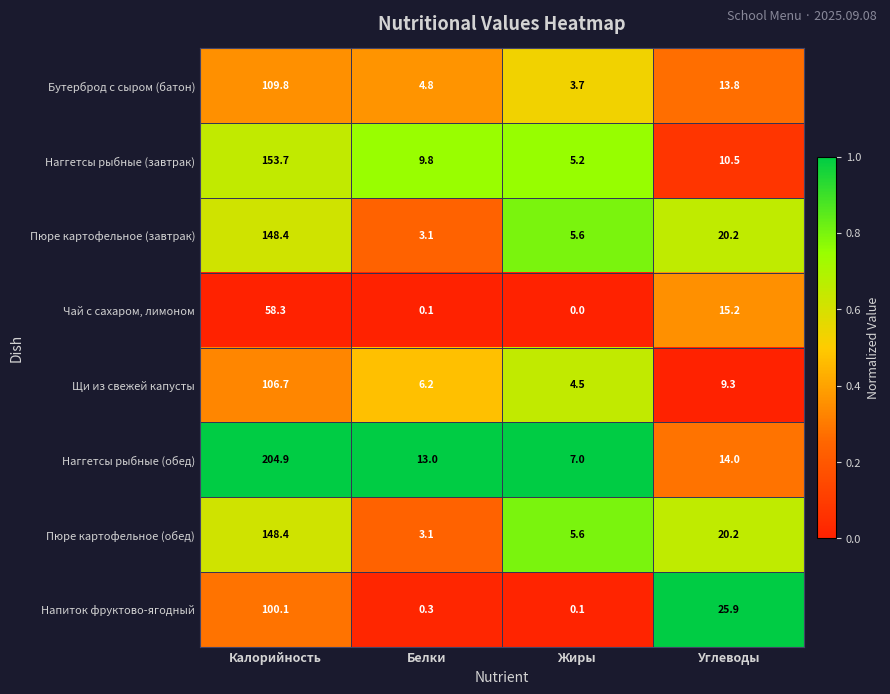

Which series has the largest range (max minus min)?

Наггетсы рыбные (обед)